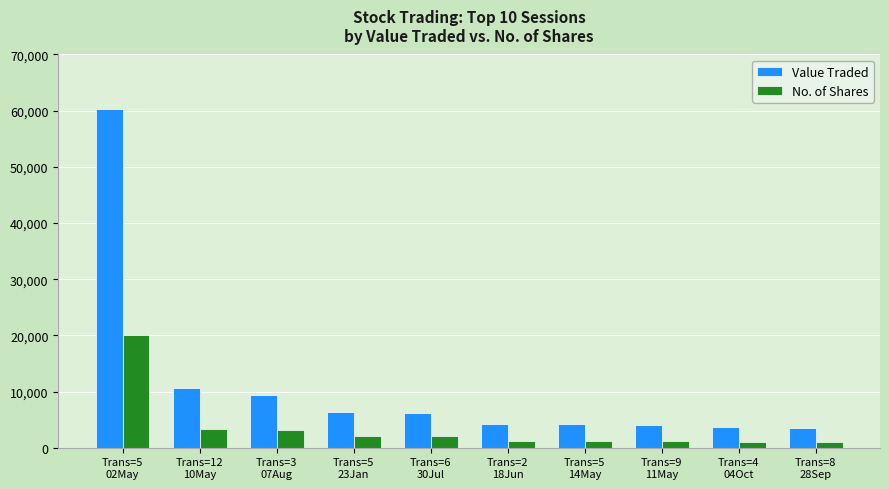

Which label corresponds to the largest value in the chart?

Trans=5
02May